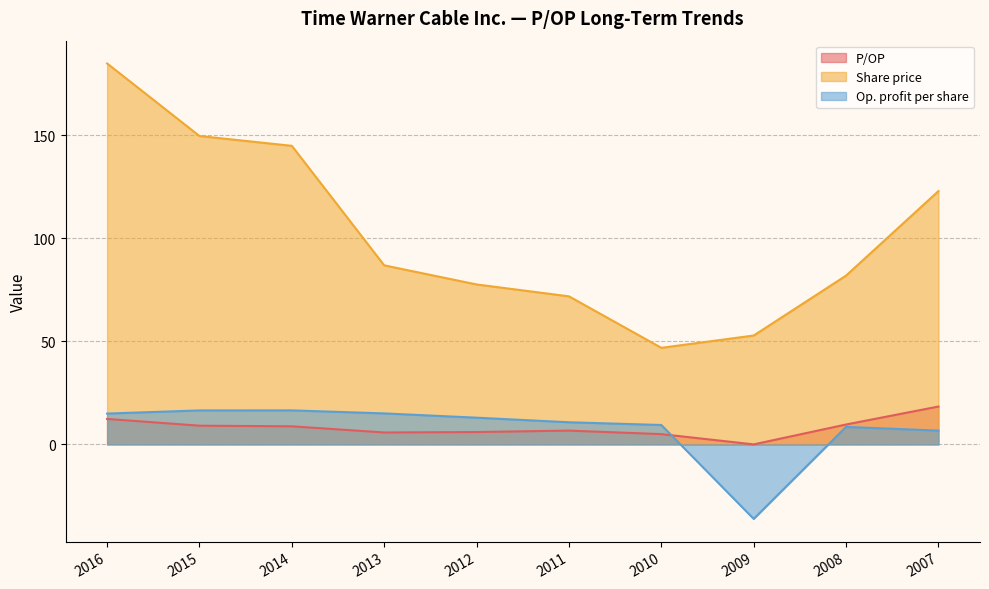

What is the total value across all series at 2014?

170.3